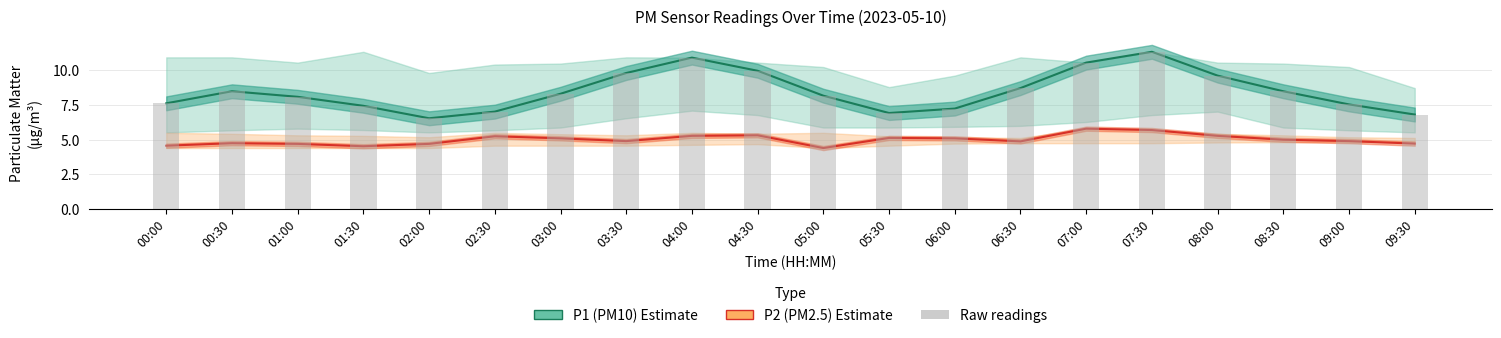

What is the label of the 7th bar from the right?

06:30